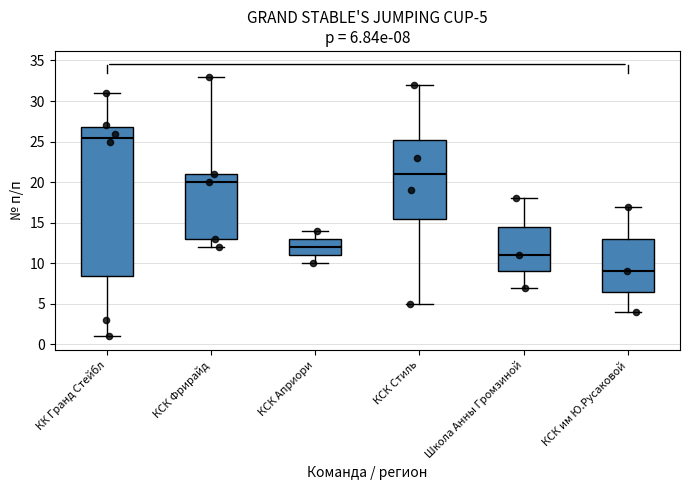

Which box has the highest median line?

КК Гранд Стейбл